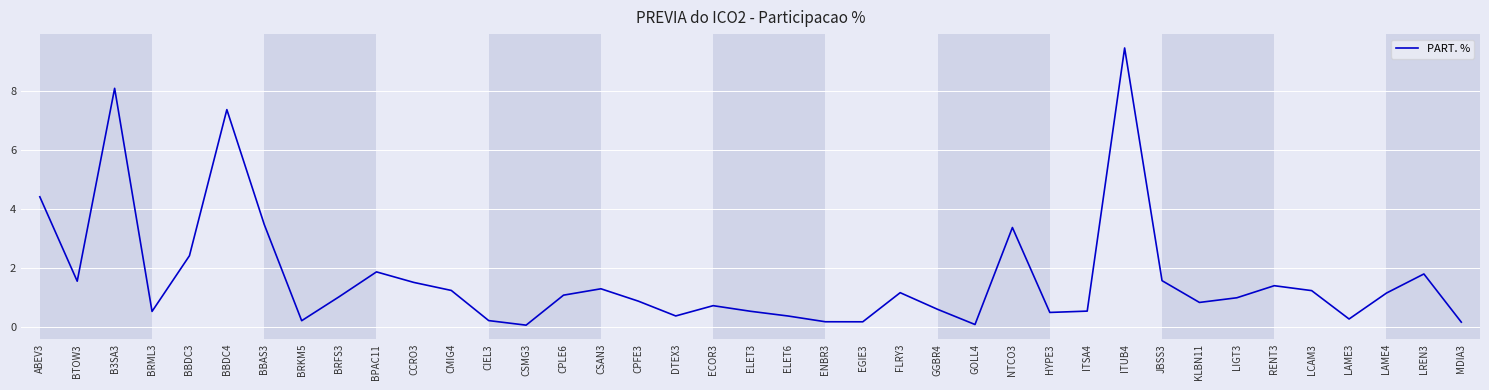

The value at CIEL3 is 0.2. True or false?

True